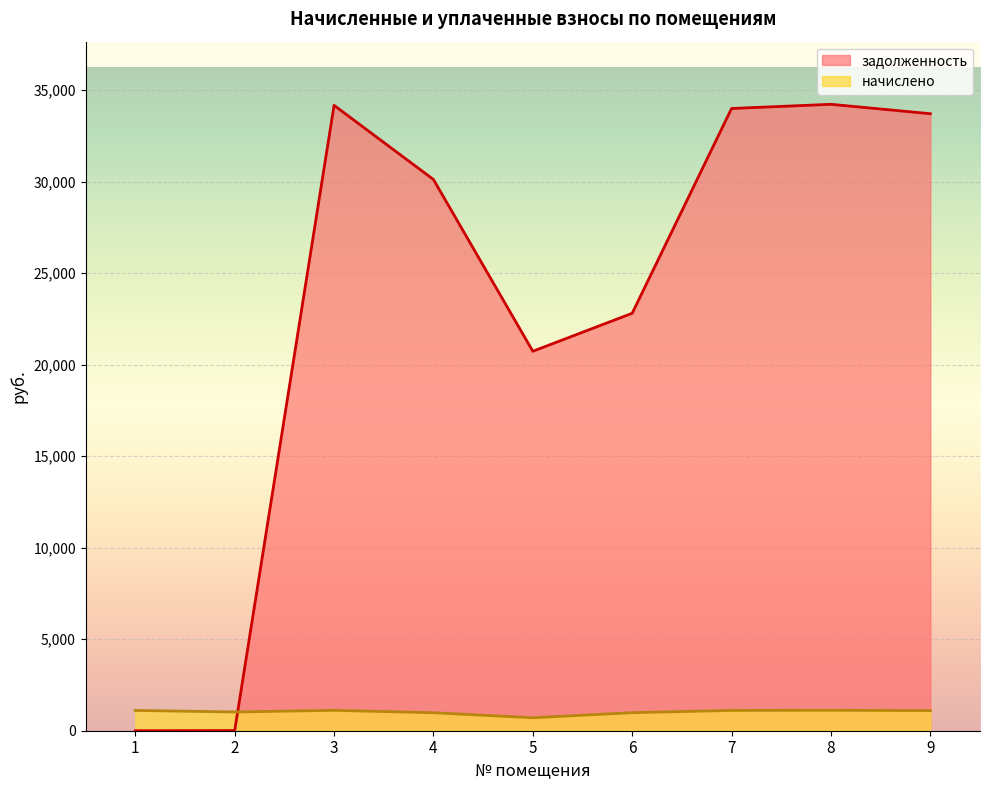

What are all the series names shown in the legend?

задолженность, начислено